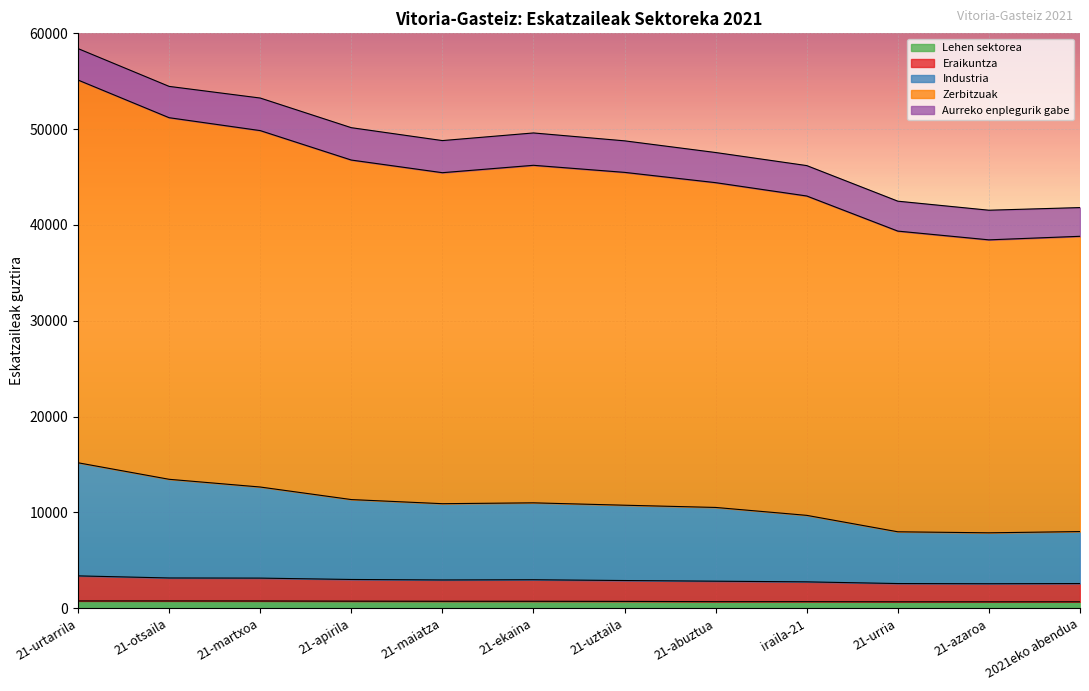

The value of Eraikuntza at 21-otsaila is 3168. True or false?

True